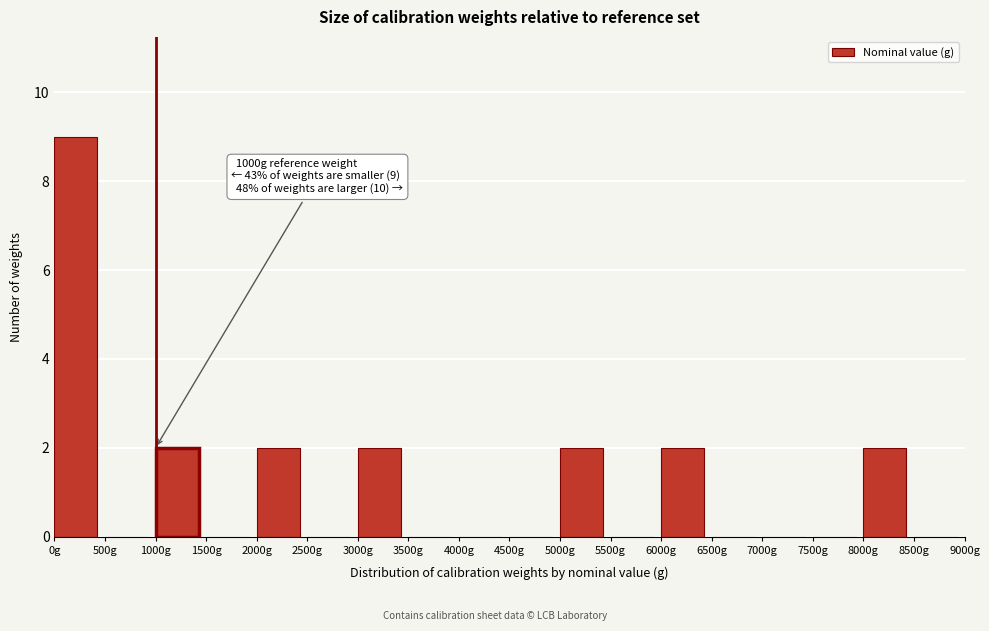

Which range on the x-axis has the tallest bar?

0 to 500